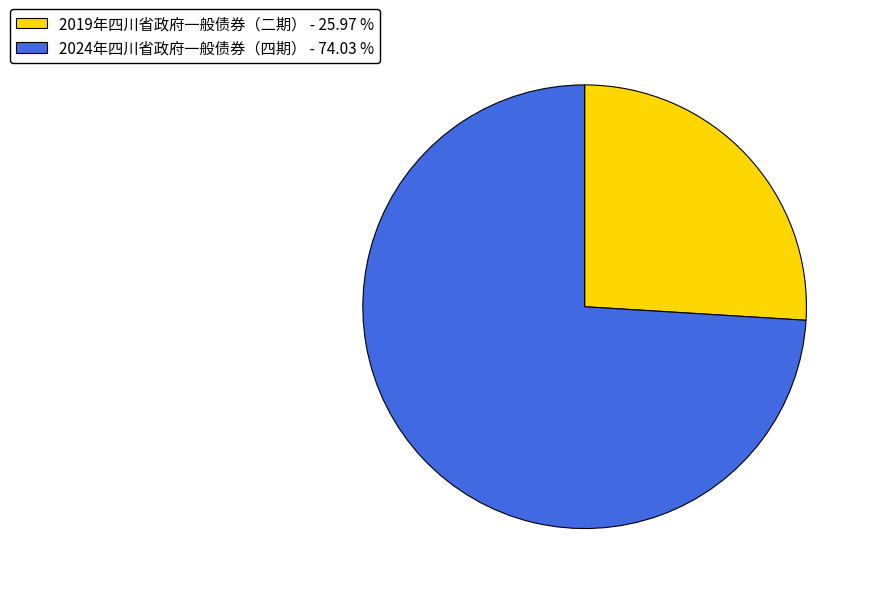

Do 2019年四川省政府一般债券（二期） - 25.97 % and 2024年四川省政府一般债券（四期） - 74.03 % together represent more than half of the pie?

Yes